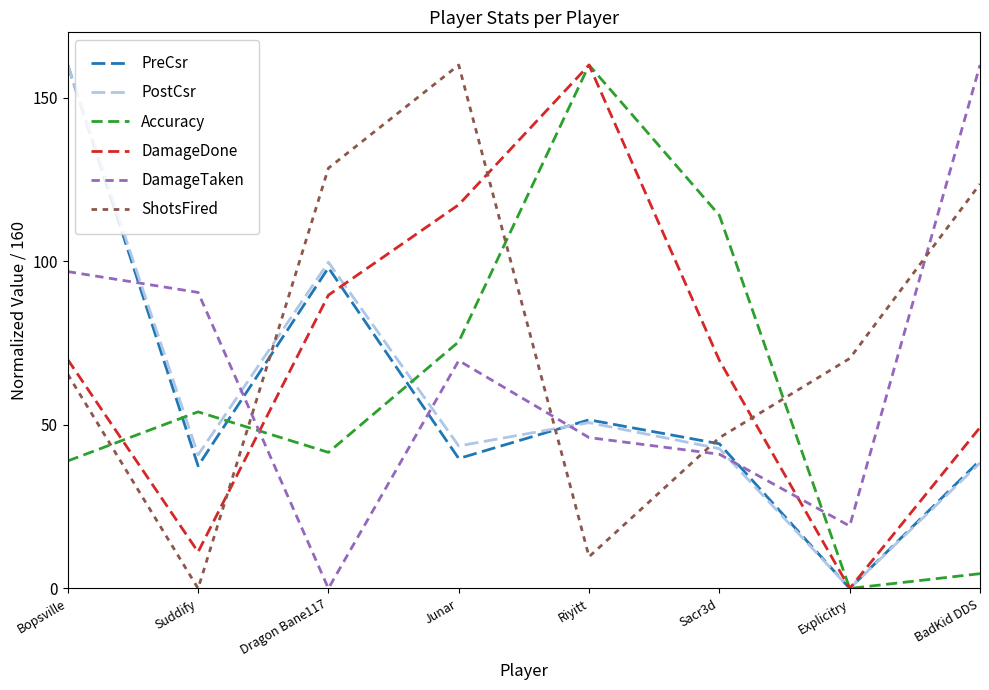

Between Dragon Bane117 and Explicitry, which series saw the biggest shift?

PostCsr